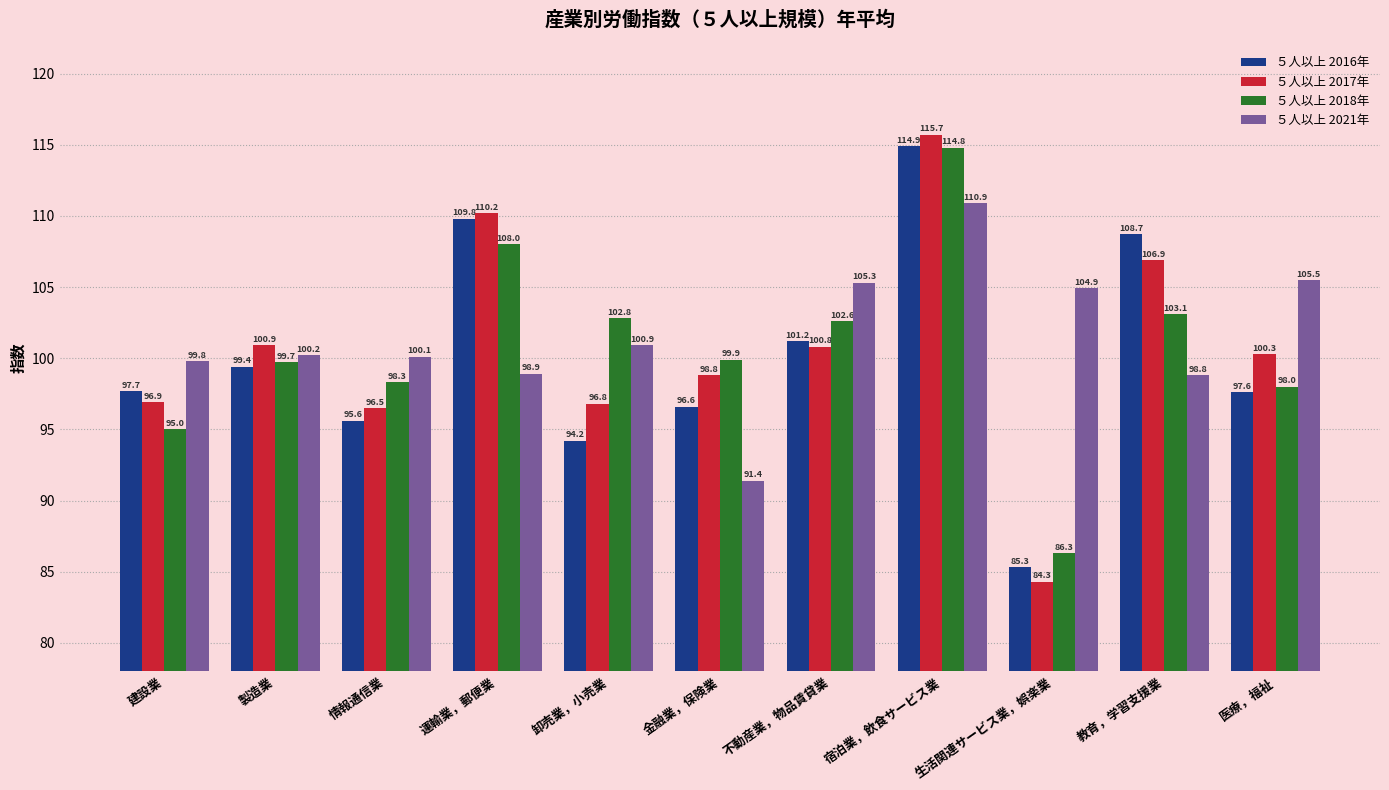

Read the ５人以上 2018年 value at 情報通信業.

98.3